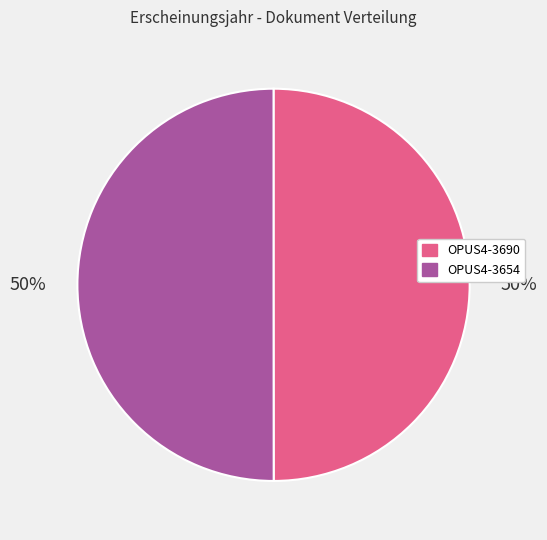

To the nearest percent, what percentage of the pie is OPUS4-3654?

50%